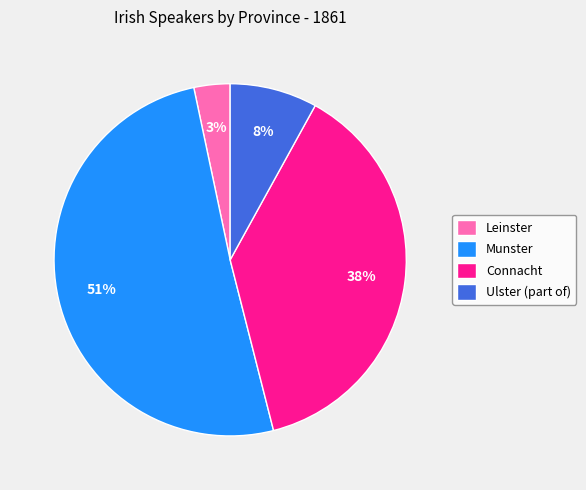

Which category has the biggest portion of the pie?

Munster